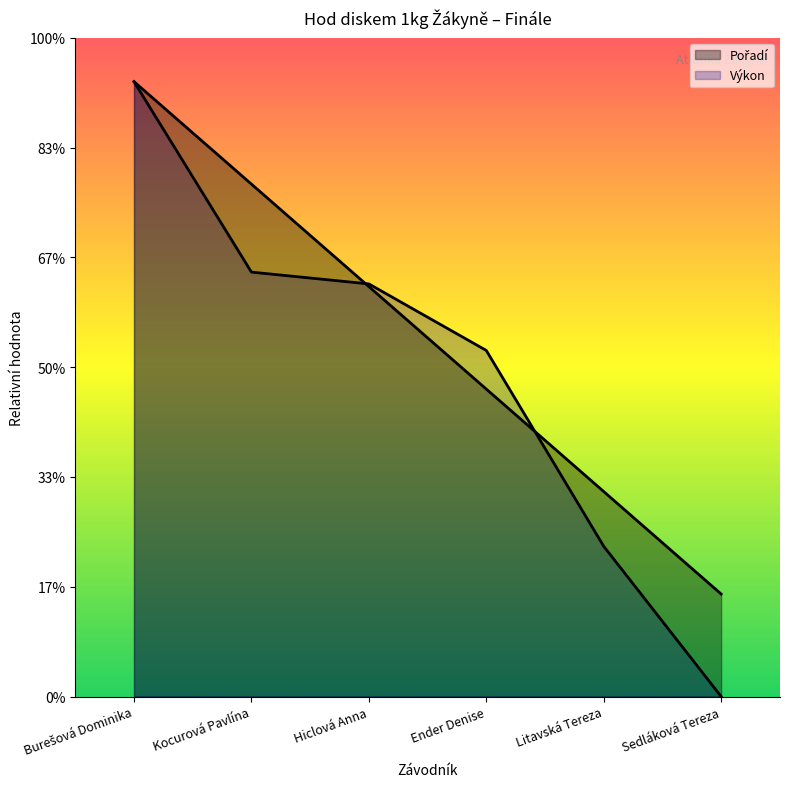

What is the sum of the Výkon values at Ender Denise and Burešová Dominika?

43.8